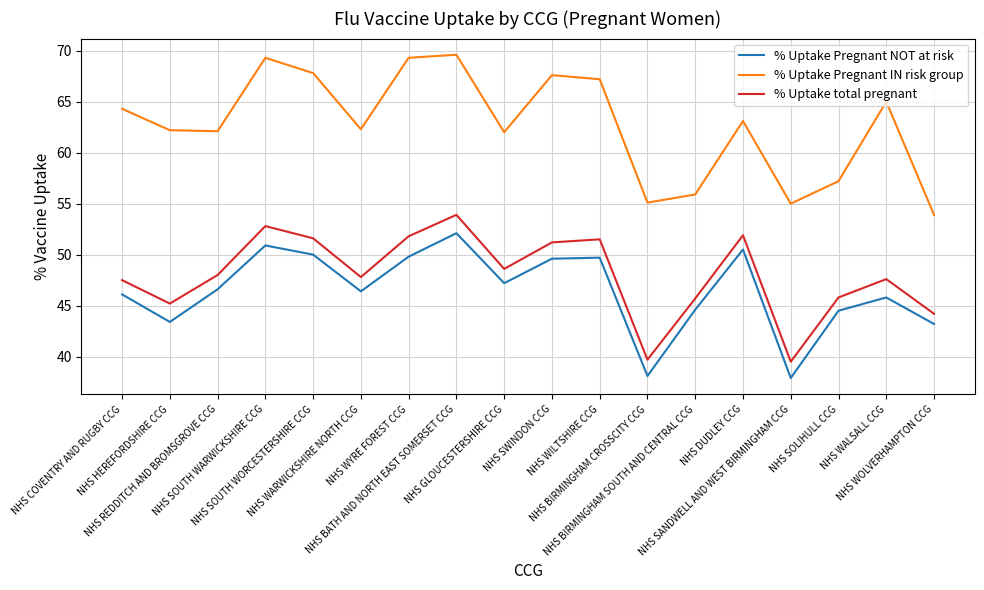

Which category has the lowest value in the % Uptake Pregnant IN risk group series?

NHS WOLVERHAMPTON CCG